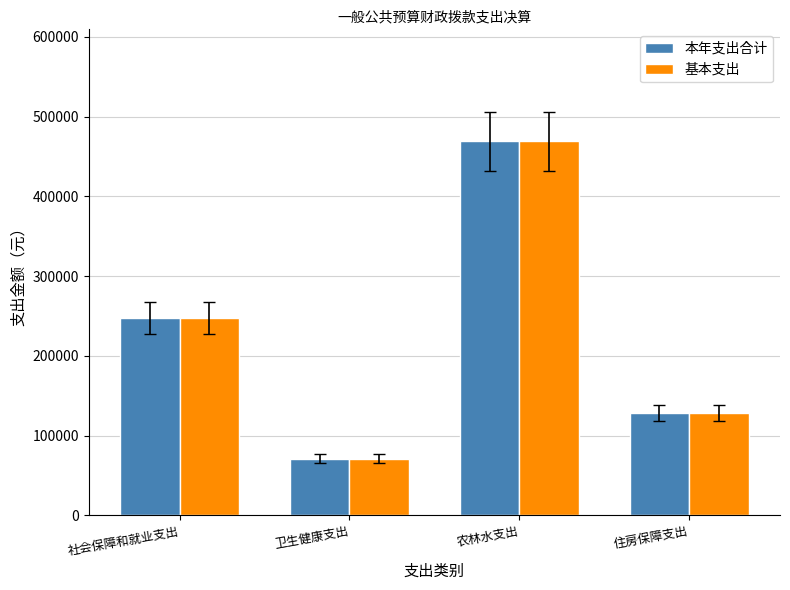

What is the label of the 1st bar from the left?

社会保障和就业支出